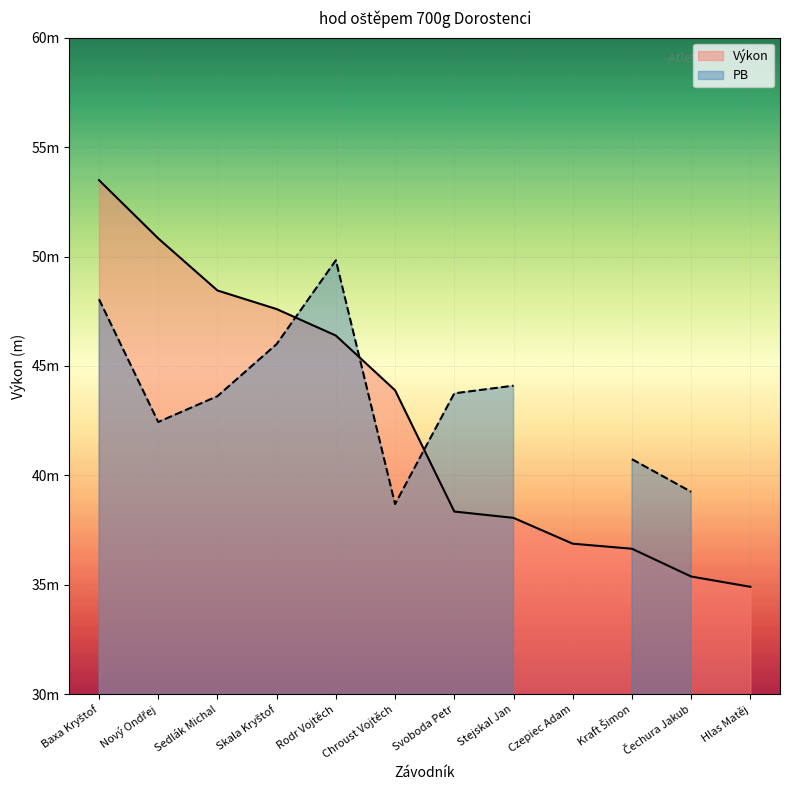

What is the label of the 7th point from the right?

Chroust Vojtěch